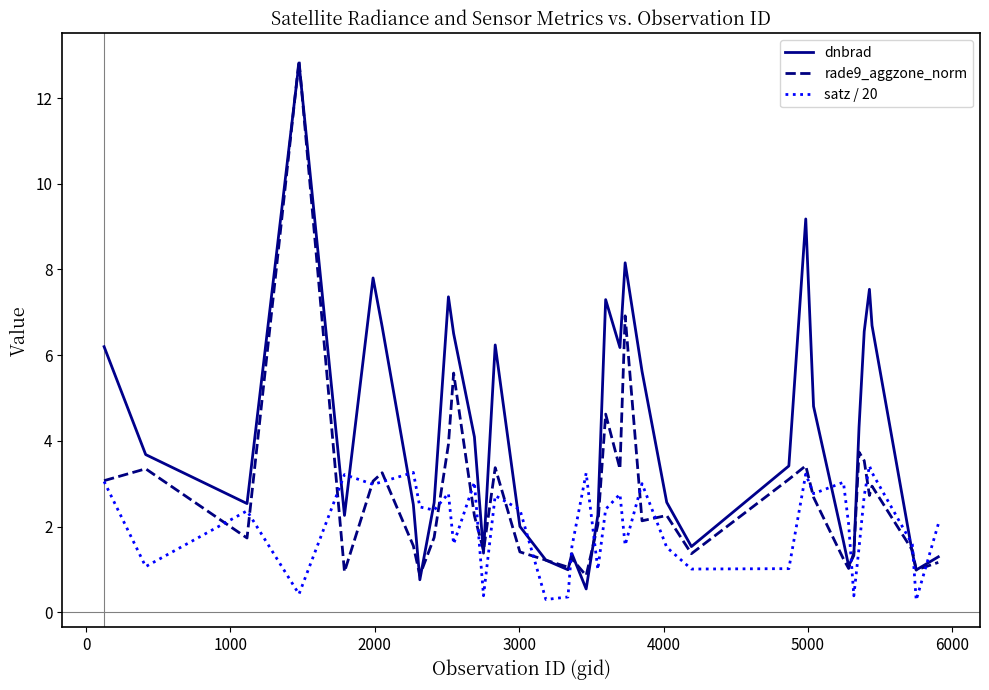

What is the minimum value shown in the chart?

0.3